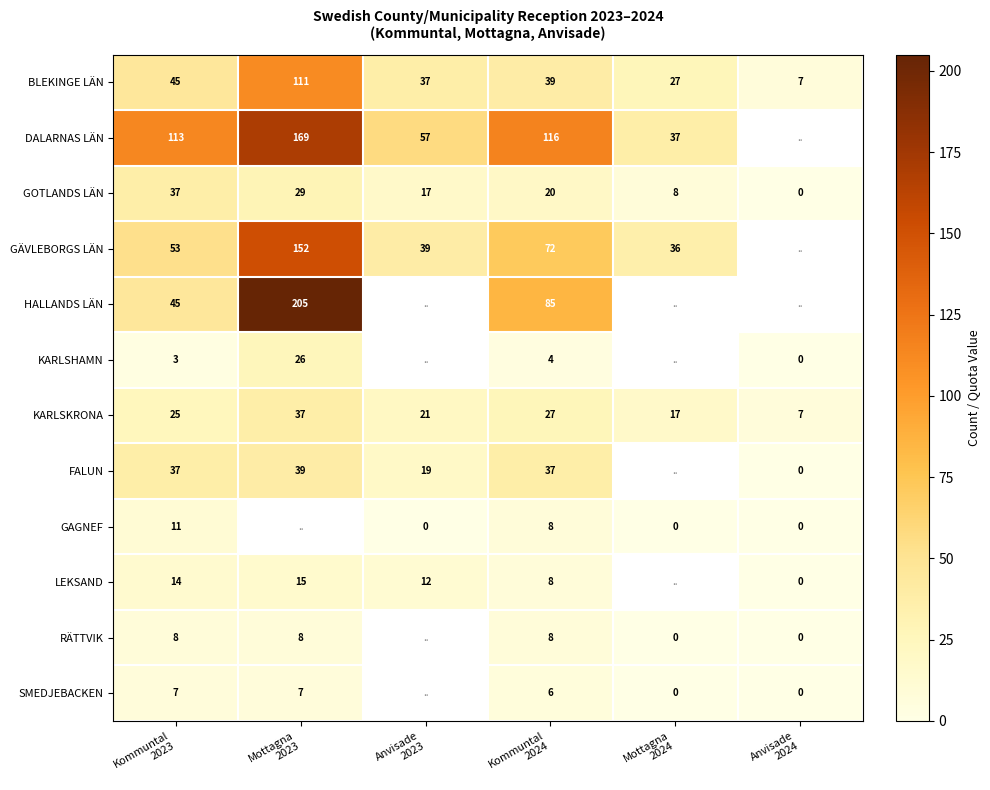

What is the average value of the KARLSKRONA series?

22